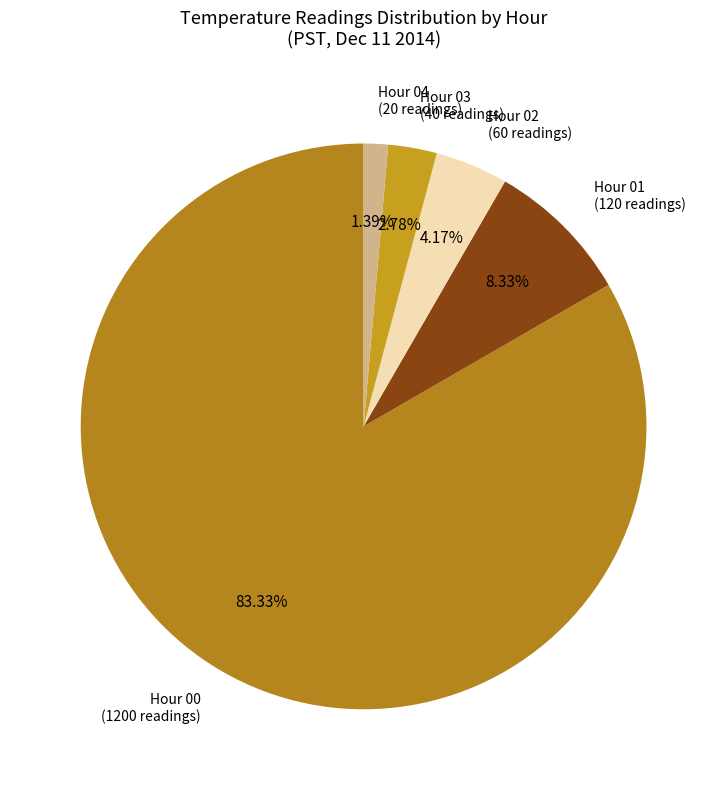

Is the sum of Hour 01 (120 readings) and Hour 04 (20 readings) greater than half?

No